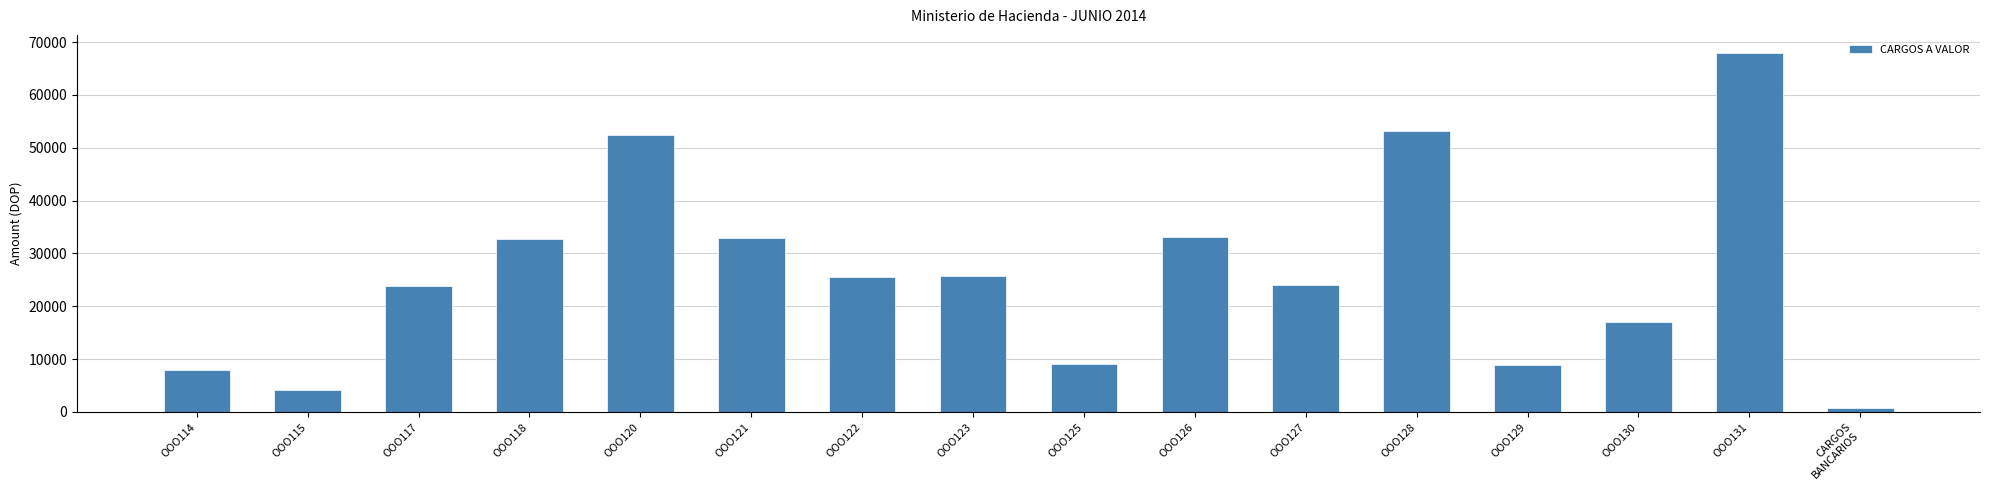

What is the value of the 12th bar from the left?

53144.3